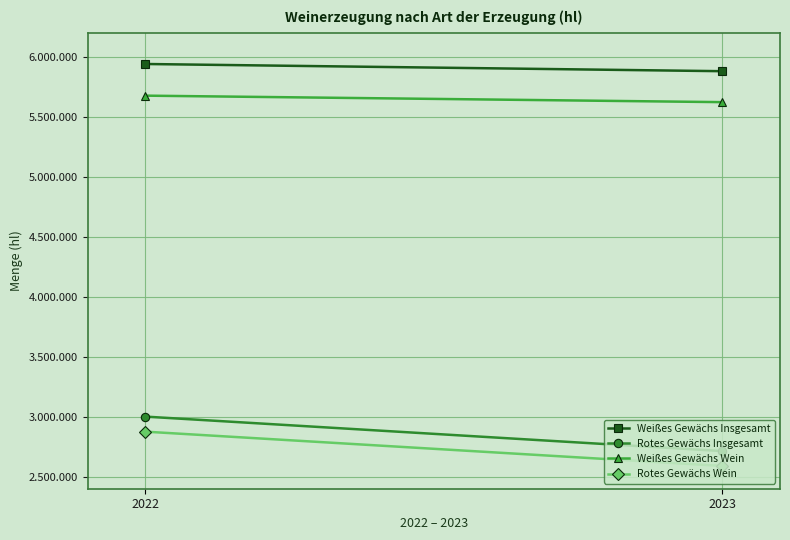

At which label does Rotes Gewächs Wein reach its peak?

2022